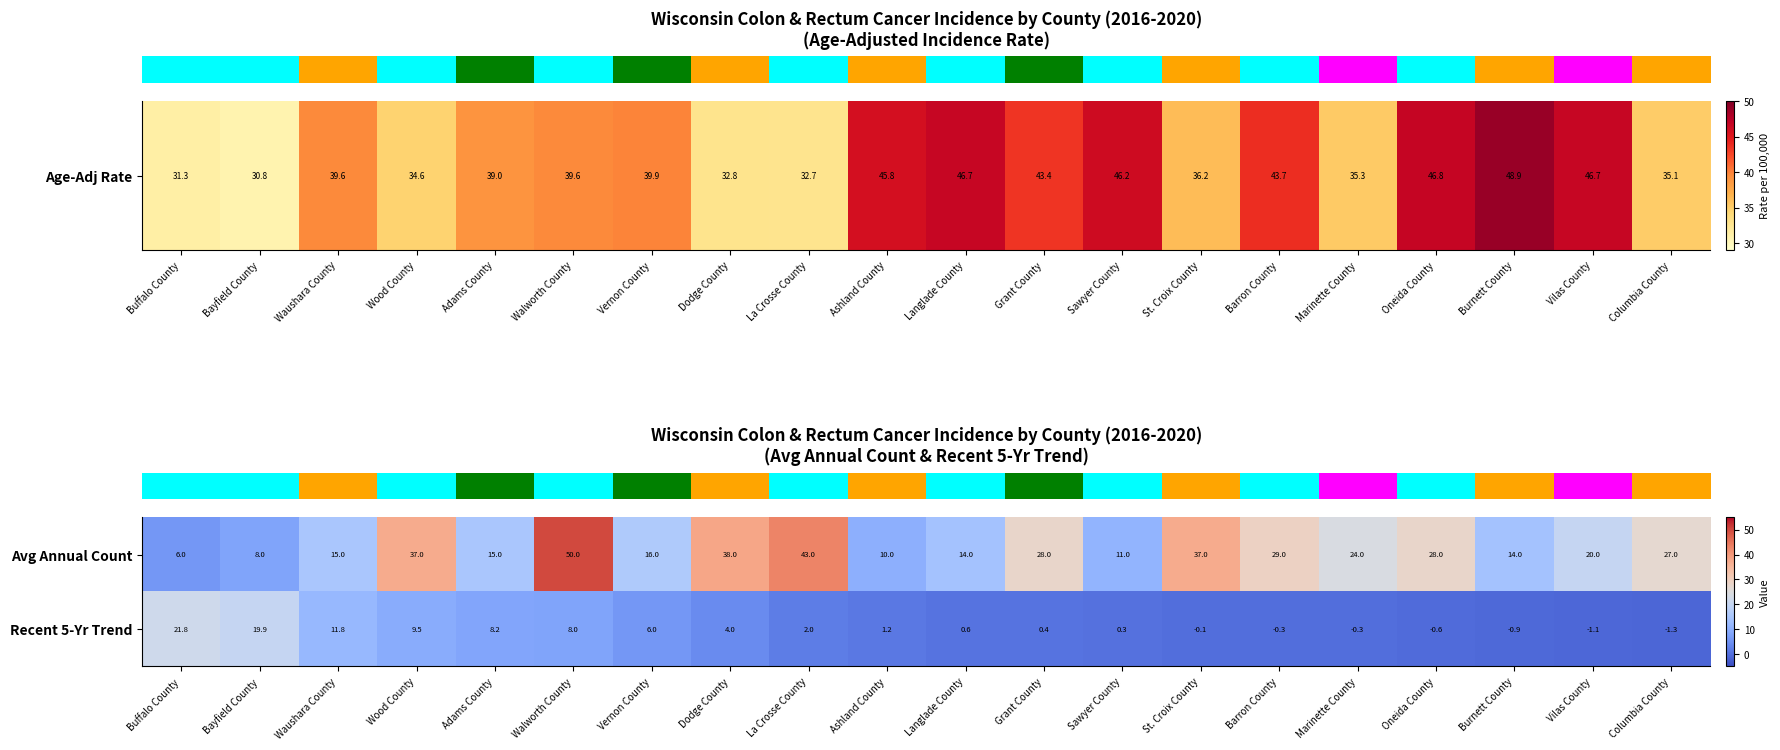

Which series has the largest total across all categories?

Avg Annual Count